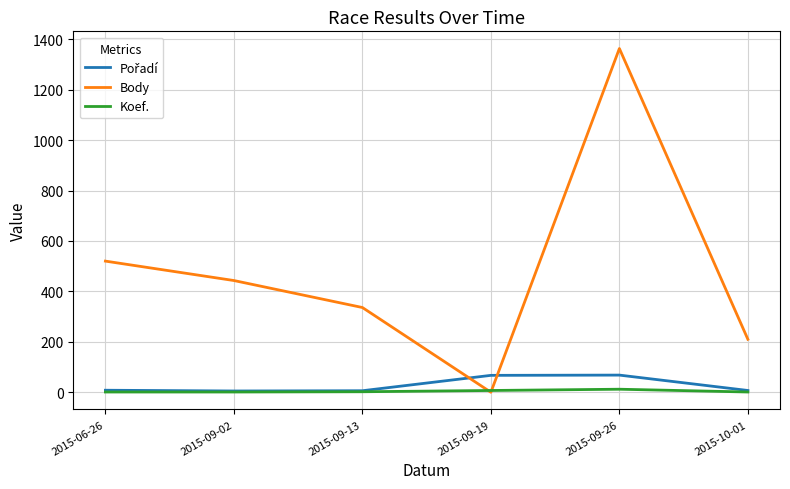

At which category is the sum across all series the highest?

2015-09-26